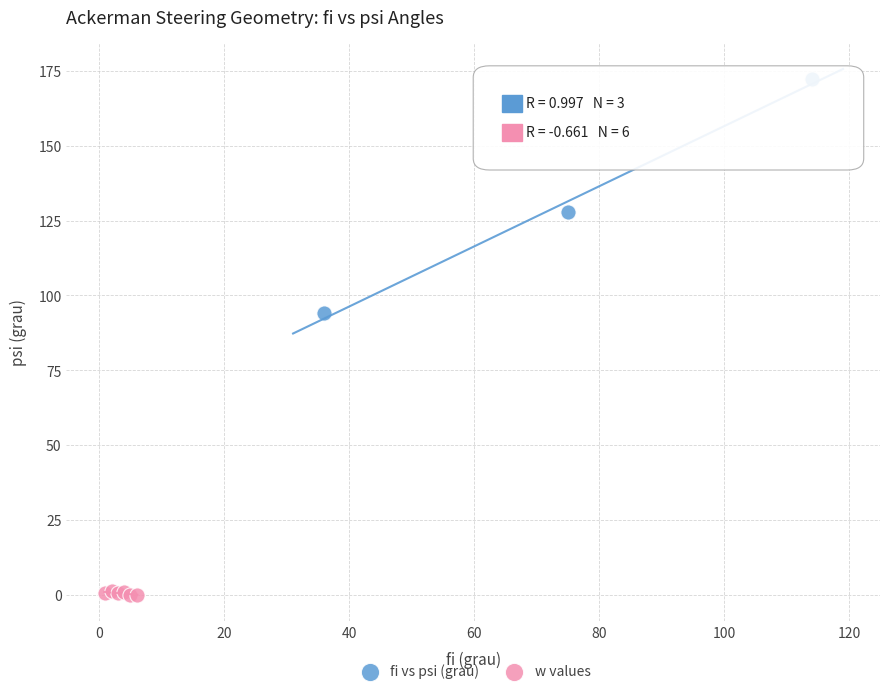

Which series reaches the minimum Y coordinate?

w values